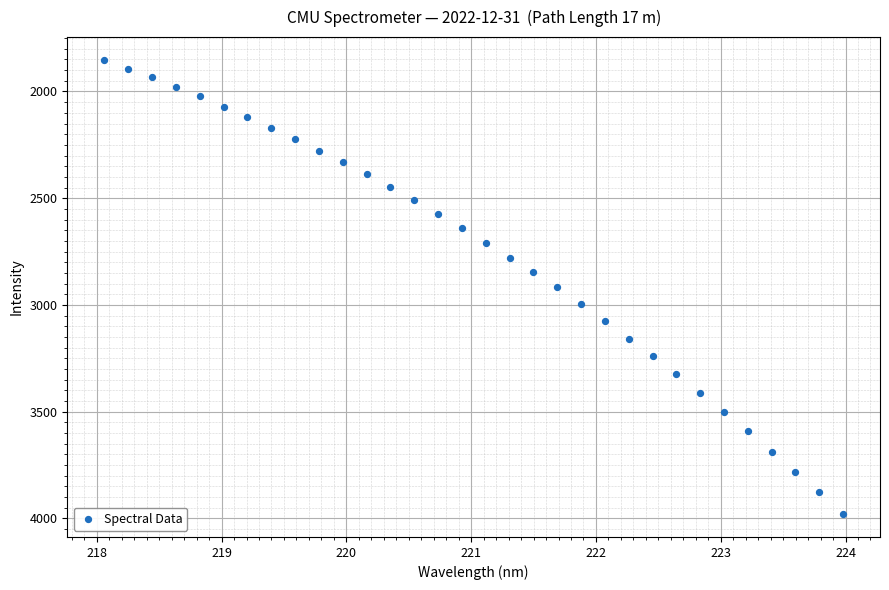

What is the range of X values (max minus min)?

5.9